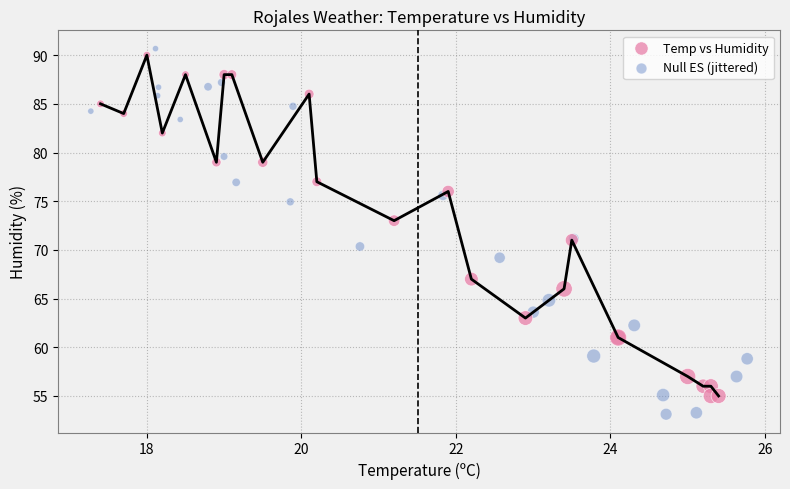

Which series has the widest spread of Y values?

Null ES (jittered)